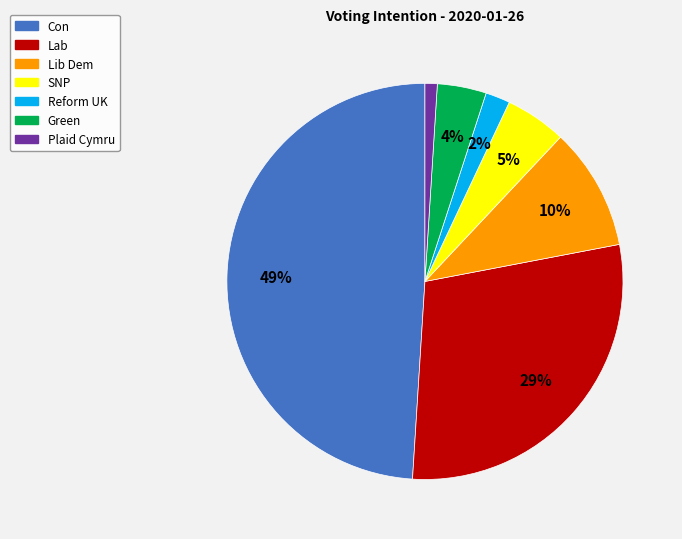

Which slice is the largest?

Con